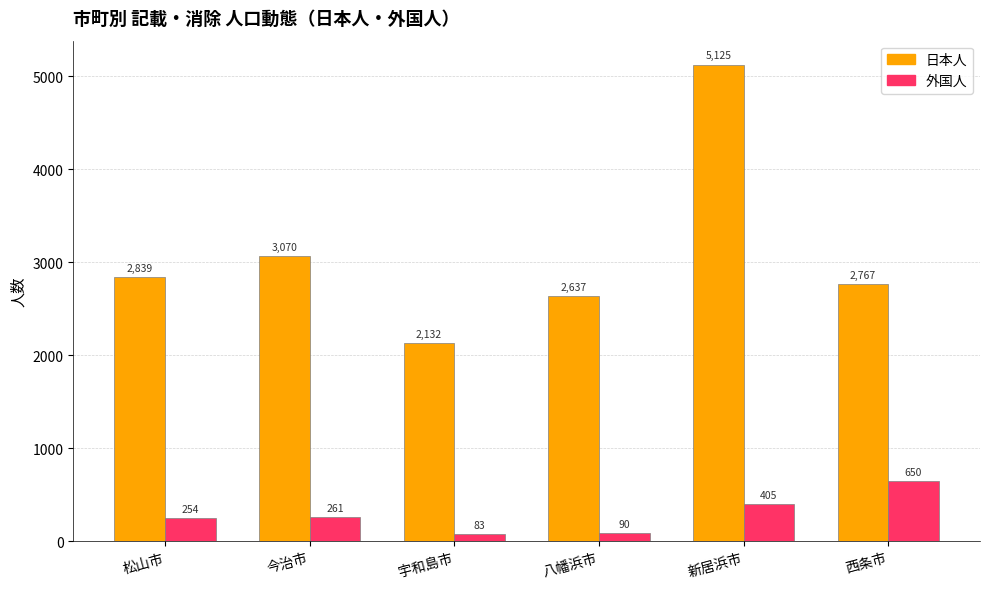

What is the difference between the maximum and second lowest values in the 外国人 series?

560